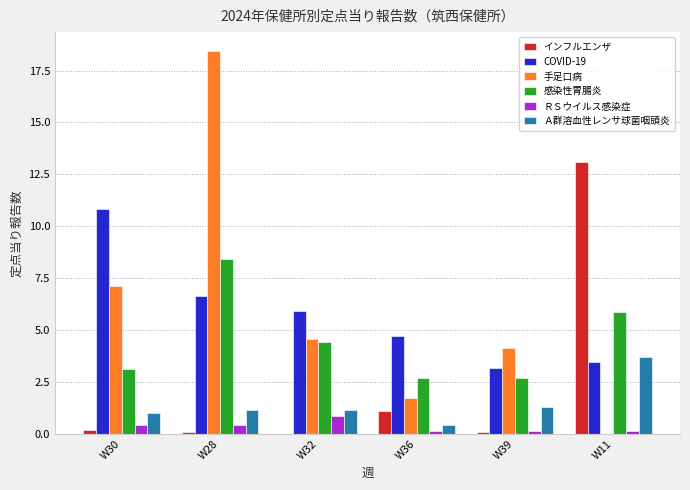

What are all the series names shown in the legend?

インフルエンザ, COVID-19, 手足口病, 感染性胃腸炎, ＲＳウイルス感染症, Ａ群溶血性レンサ球菌咽頭炎